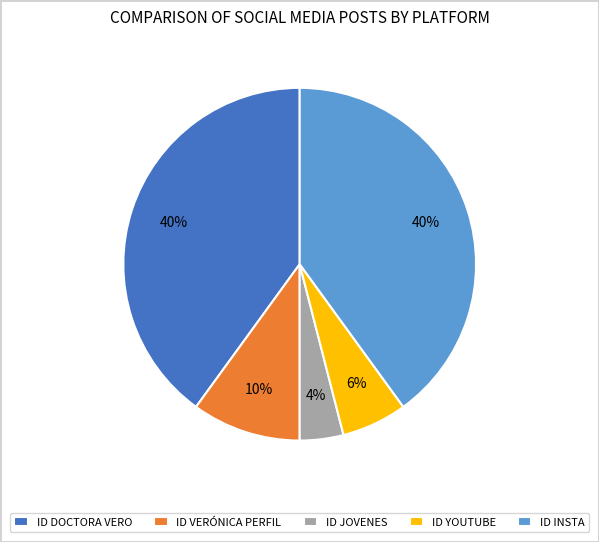

Which has a higher value, ID JOVENES or ID VERÓNICA PERFIL?

ID VERÓNICA PERFIL